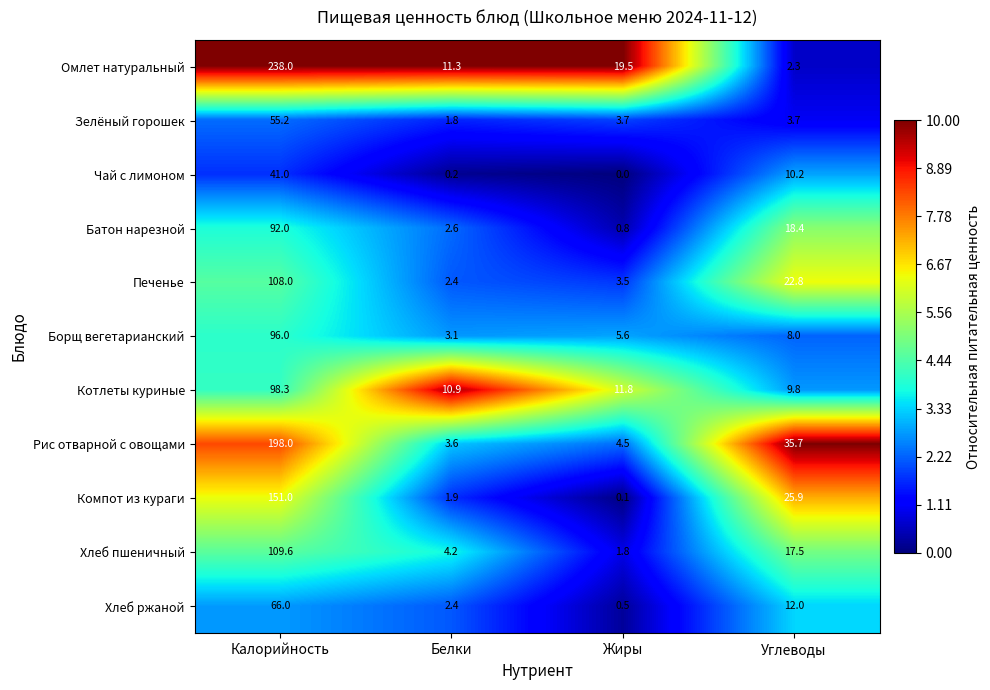

Which category has the highest value across all series?

Калорийность